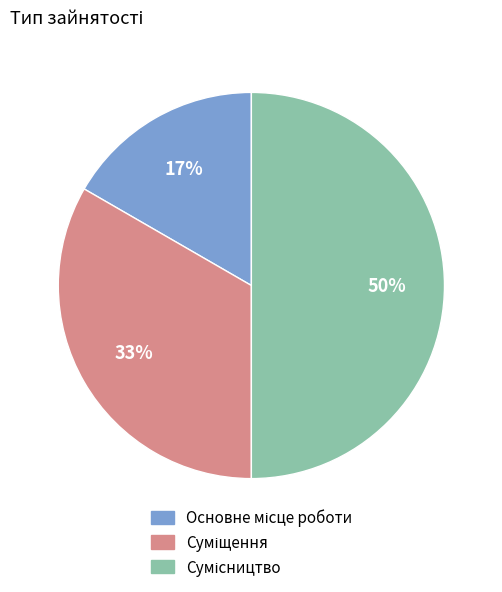

To the nearest percent, what is the average slice percentage?

33%